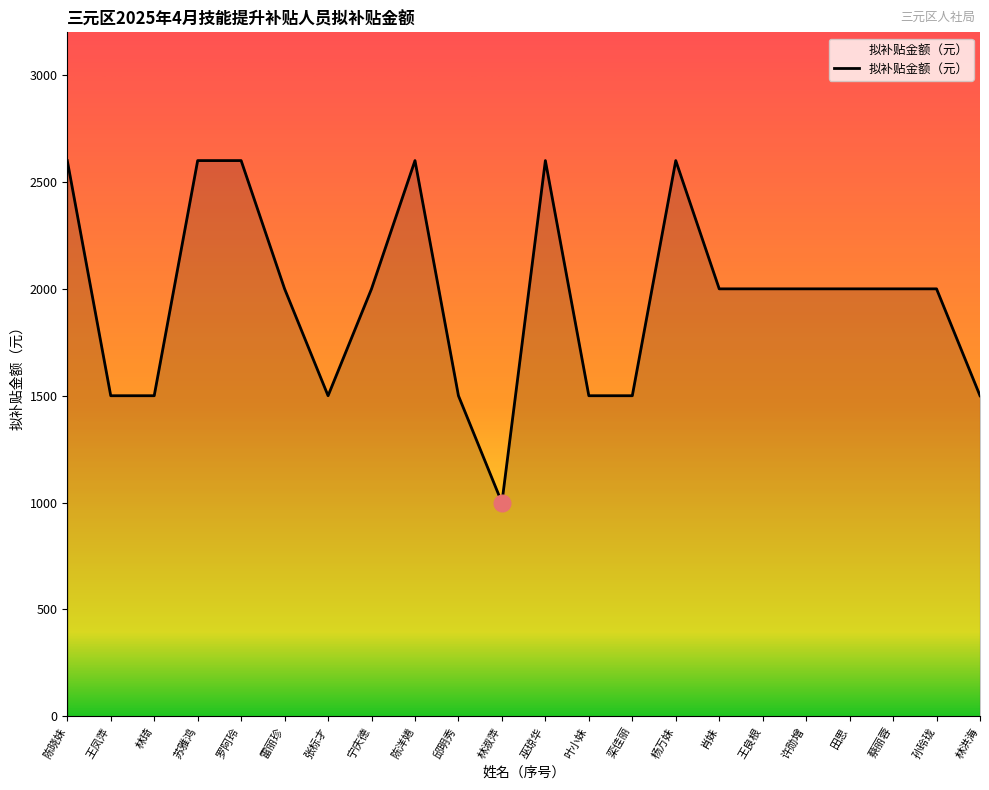

What position from the left is 杨万妹?

15